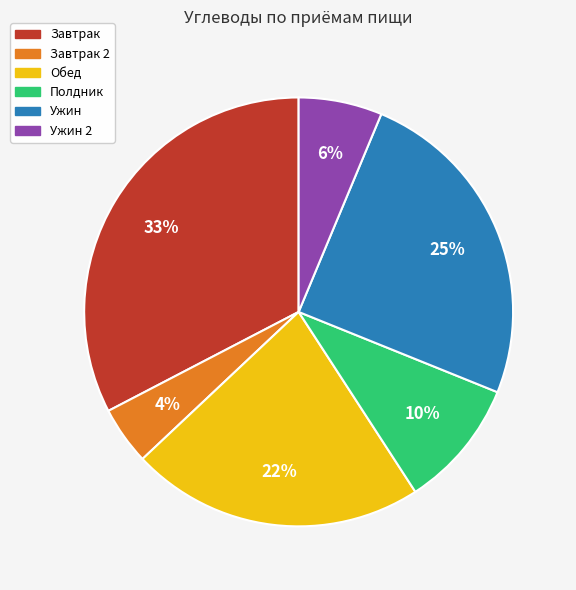

To the nearest percent, what is the average slice percentage?

17%